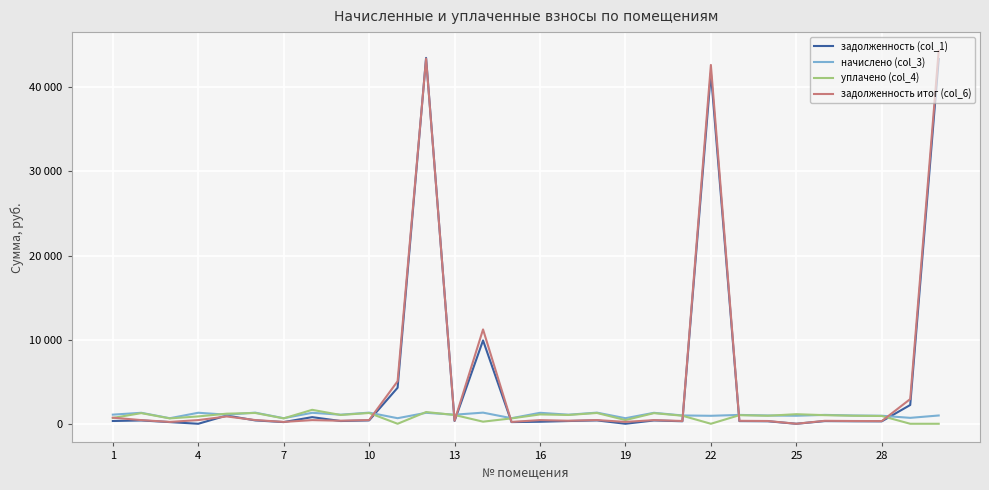

Which series has the widest spread of values?

задолженность итог (col_6)